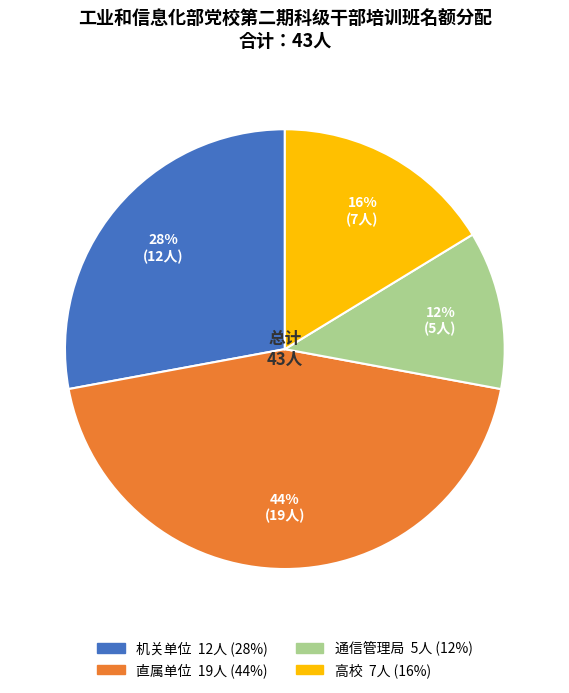

Is there any slice that represents more than half of the pie?

No